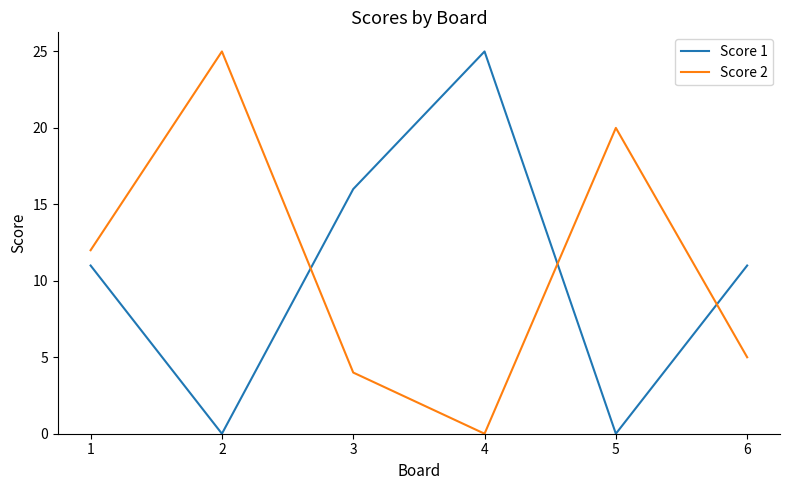

Reading right to left, what are all the values shown in this chart?

Score 1: 6=11	5=0	4=25	3=16	2=0	1=11
Score 2: 6=5	5=20	4=0	3=4	2=25	1=12